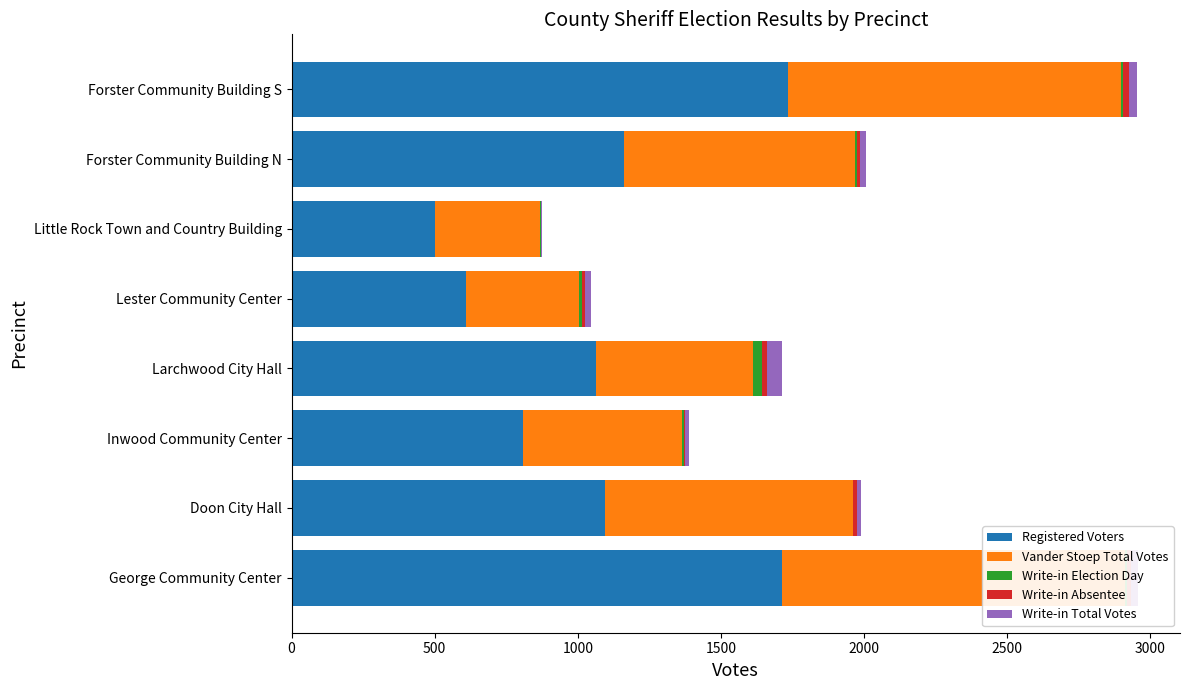

What are all the series names shown in the legend?

Registered Voters, Vander Stoep Total Votes, Write-in Election Day, Write-in Absentee, Write-in Total Votes